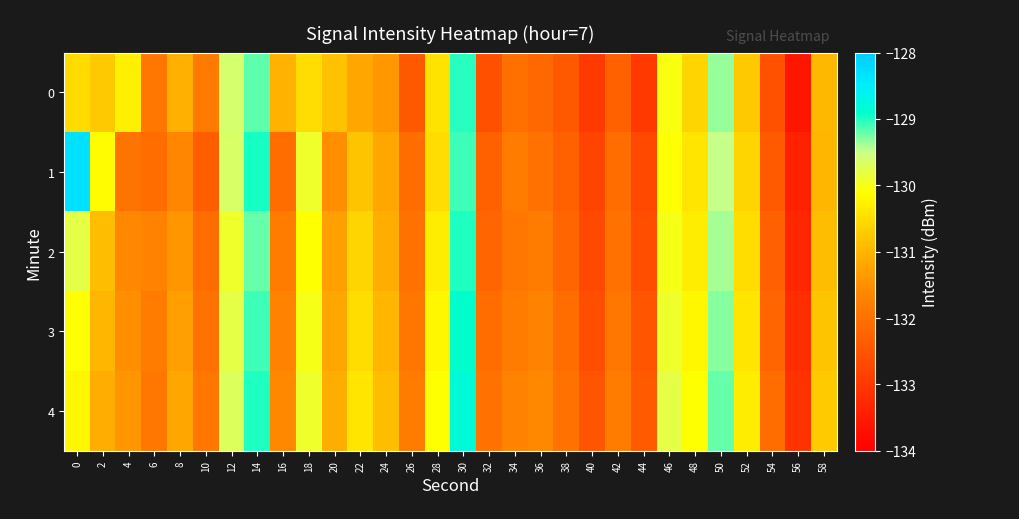

At which category does the chart reach its minimum across all series?

56